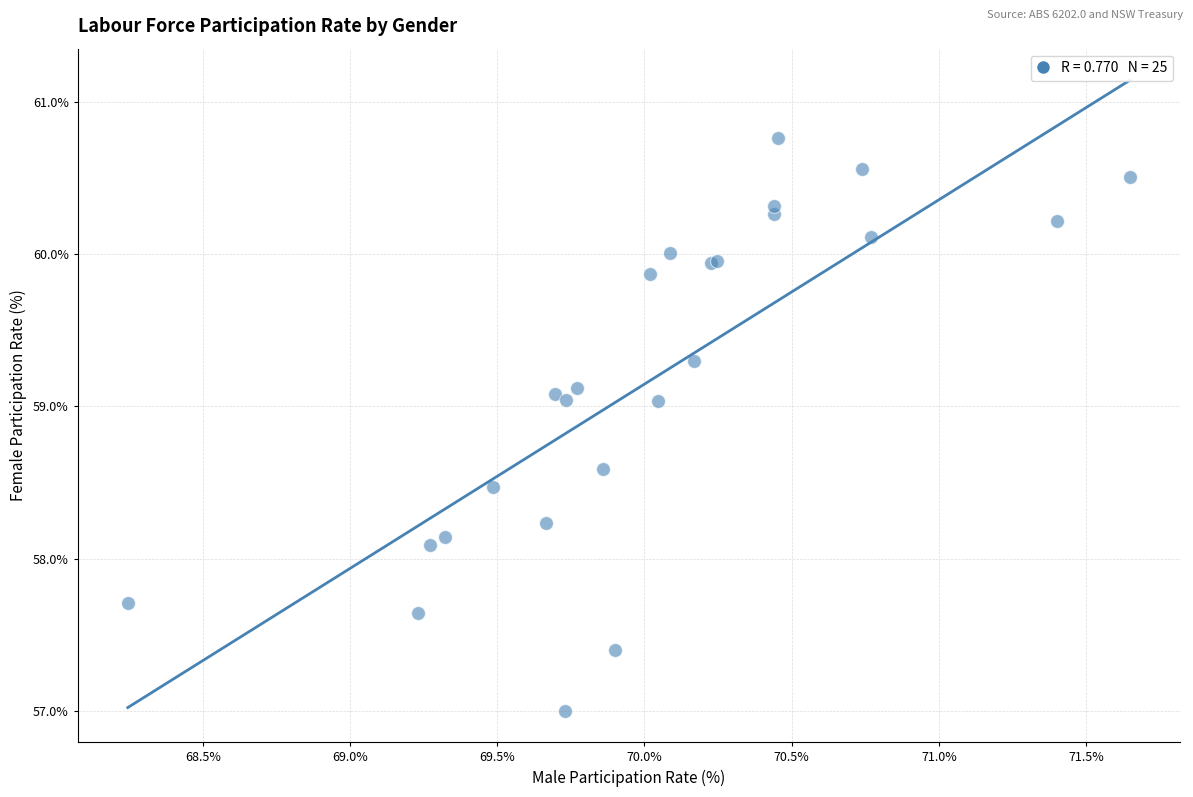

What Y value in the scatter plot is closest to 58?

58.1